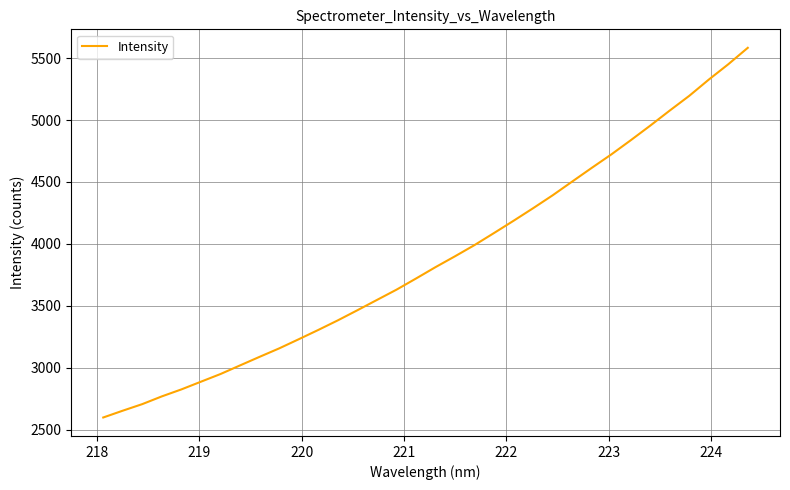

What is the average value?

3878.1